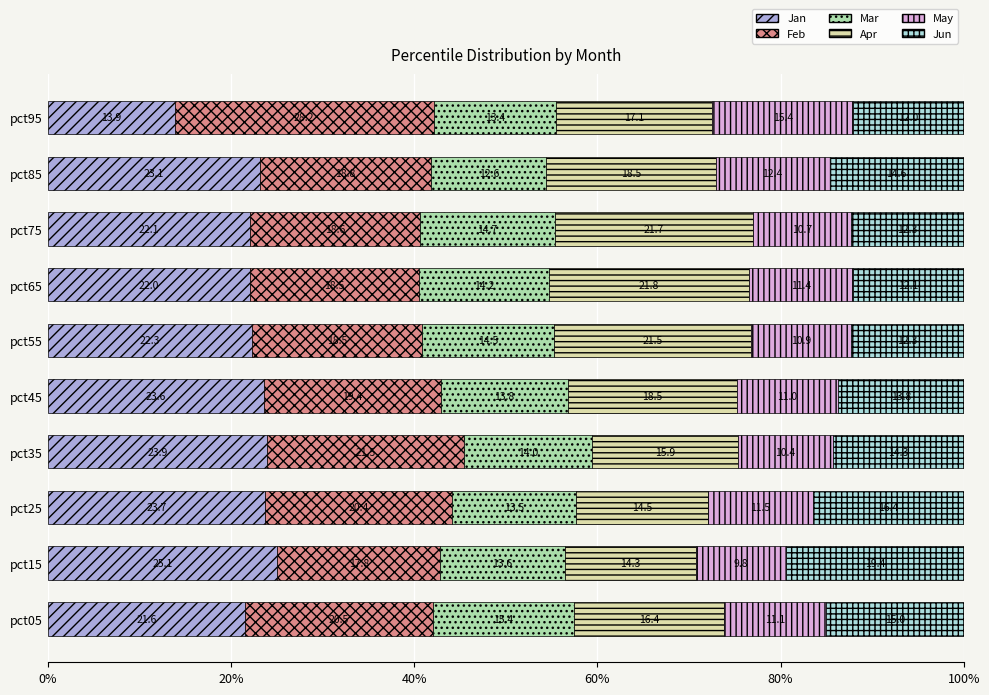

What value does the Jan series have at pct85?

23.1